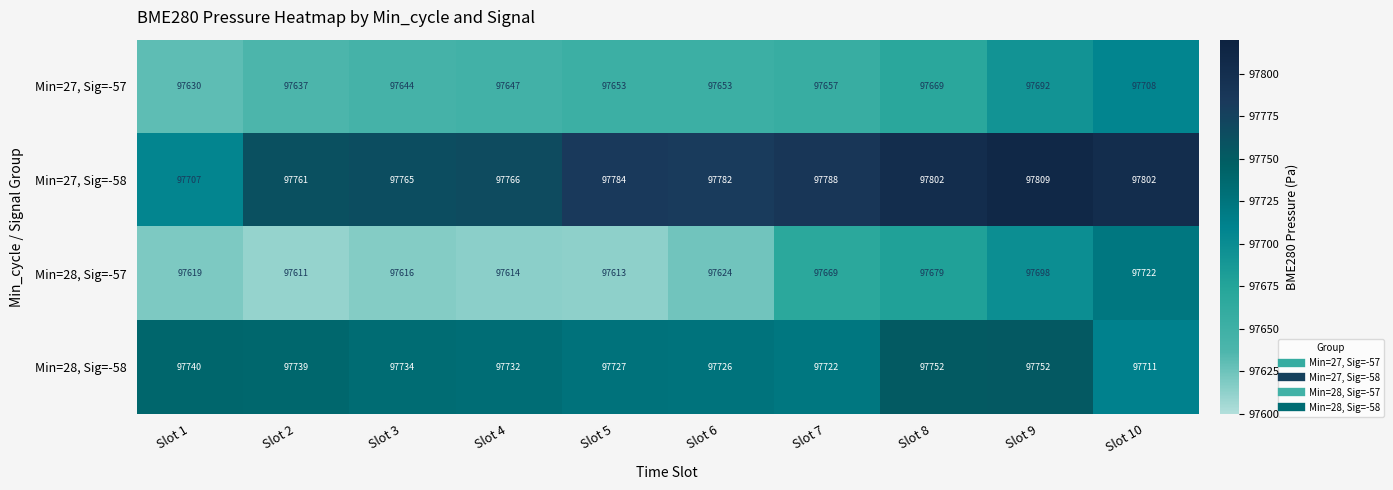

What is the minimum value shown in the chart?

97611